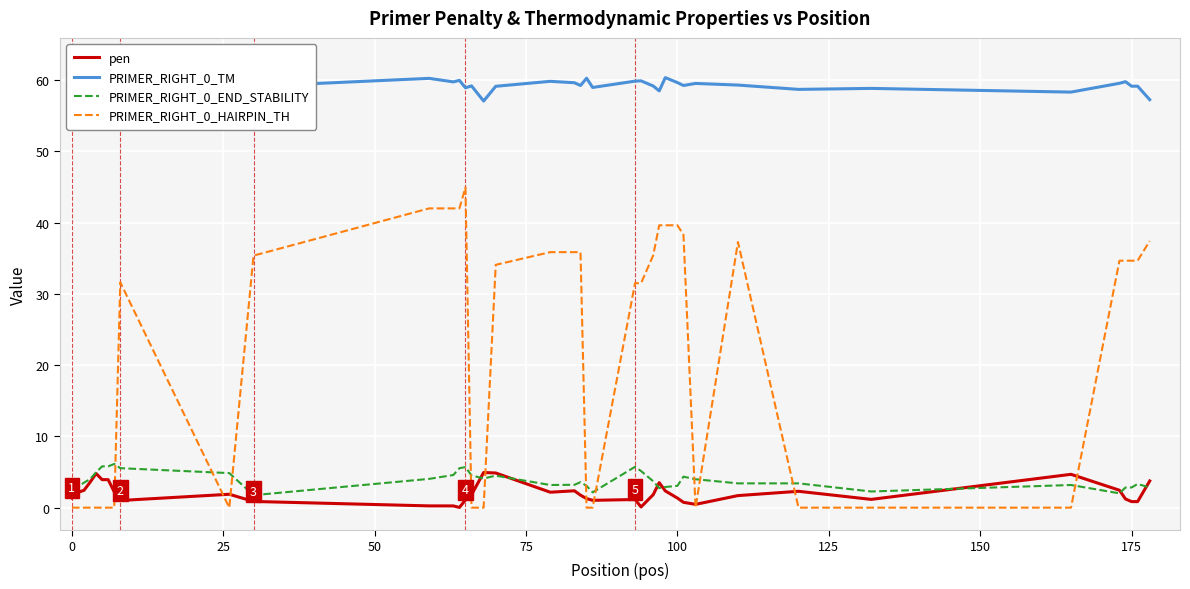

What is the difference between the maximum and minimum values in the PRIMER_RIGHT_0_HAIRPIN_TH series?

44.9